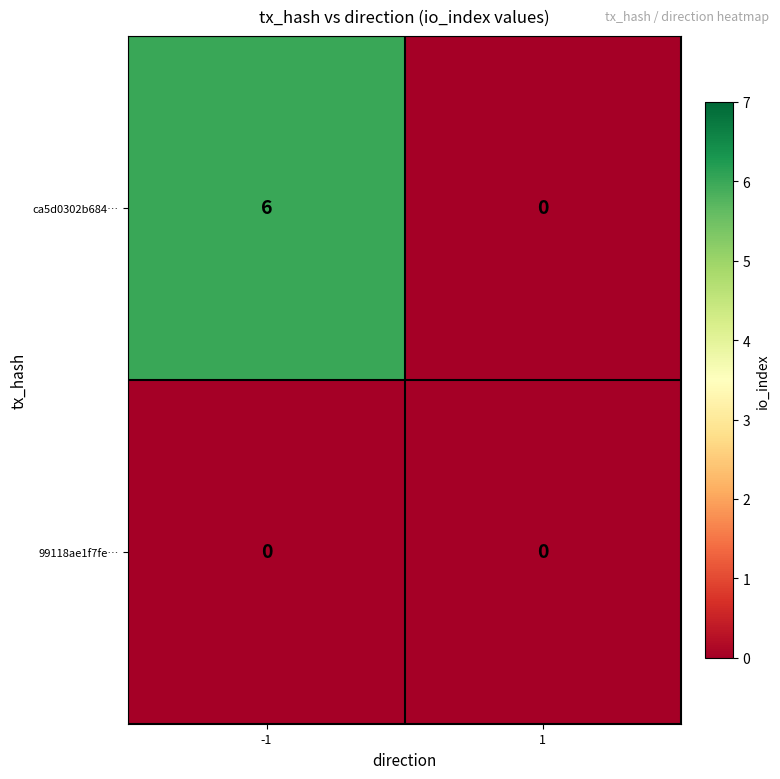

What is the total value across all series at -1?

6